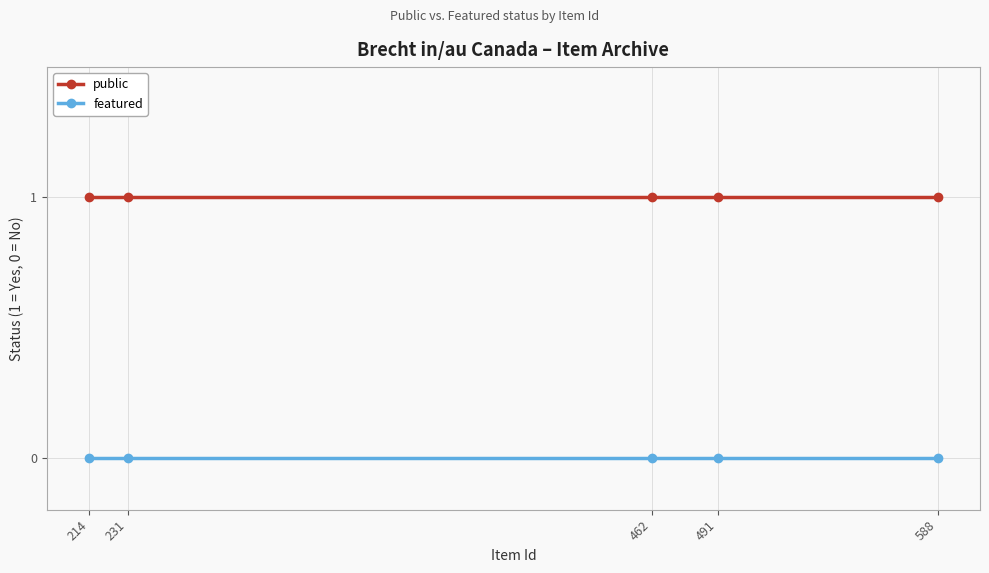

What is the value of the public point at the 3rd from the left?

1